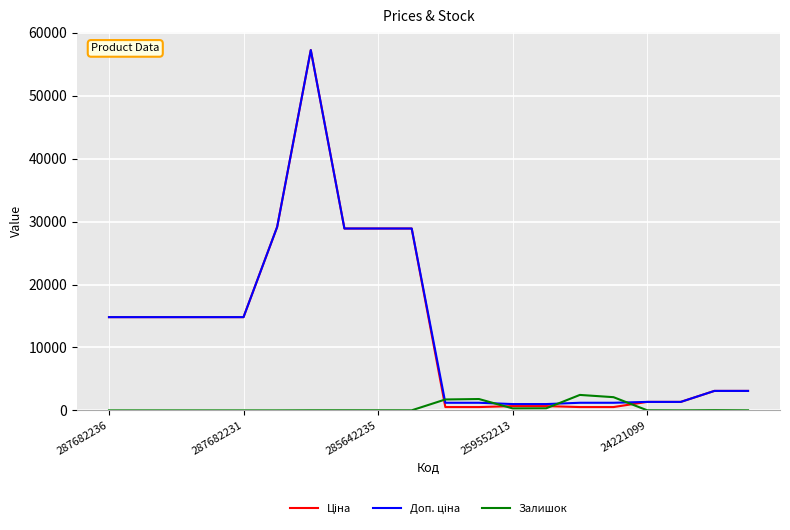

What is the maximum value shown in the chart?

57258.0